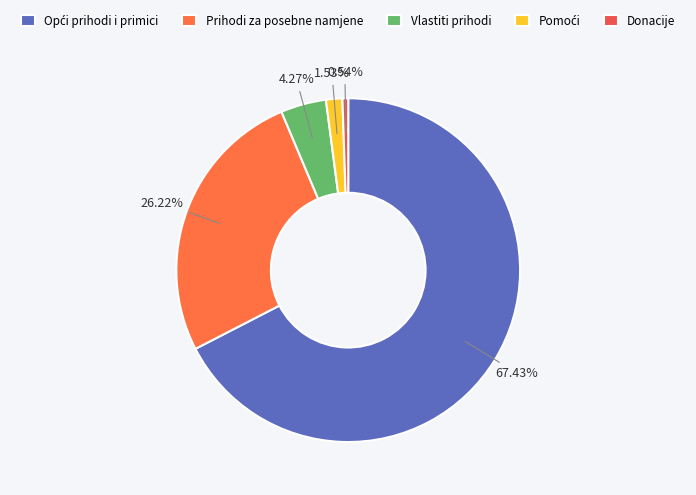

To the nearest percent, what is the difference between the largest and smallest slice percentages?

67%